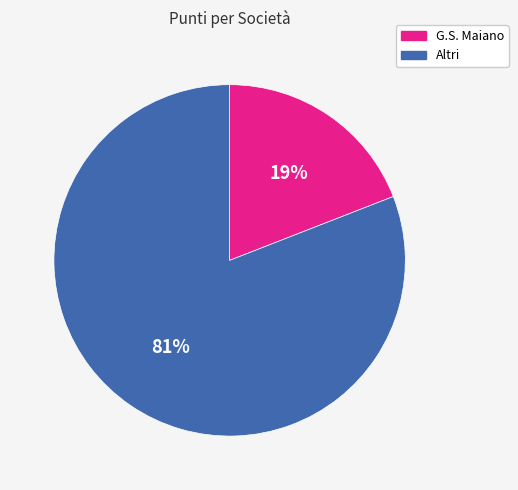

How many slices are in this pie chart?

2